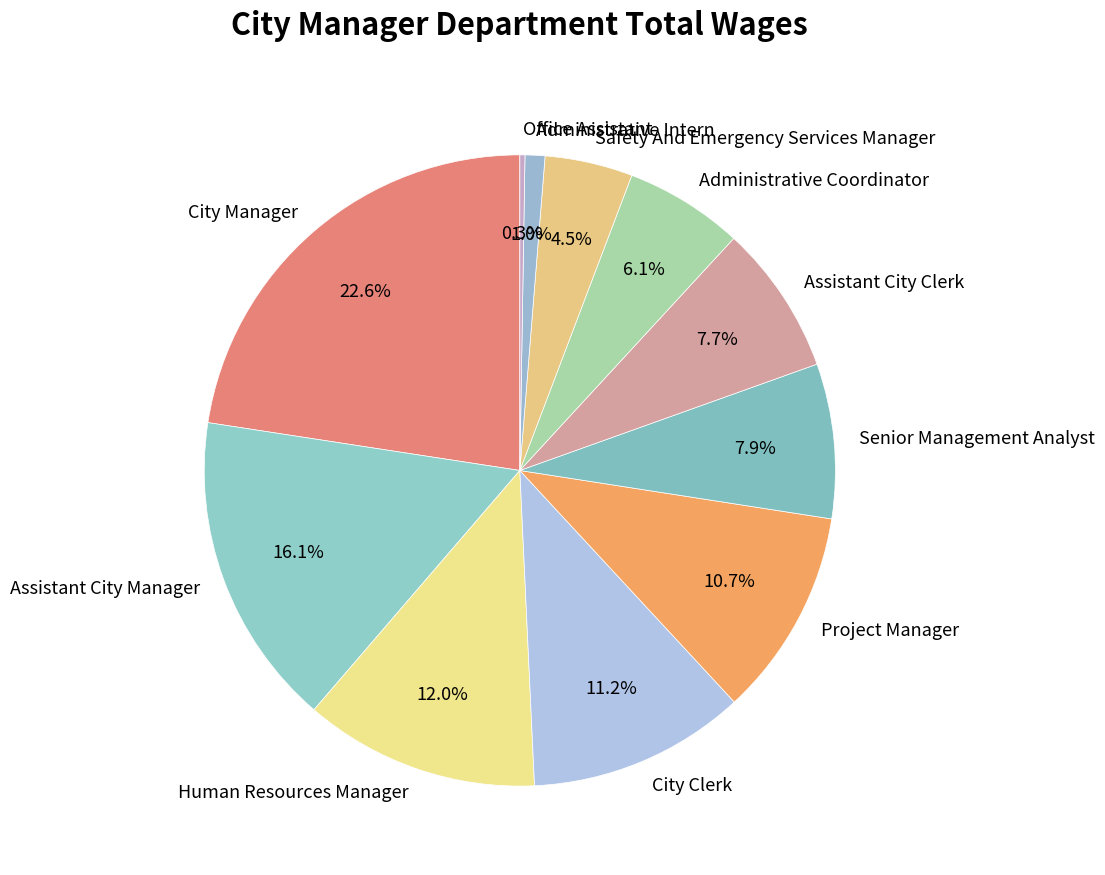

Which has a higher value, Senior Management Analyst or City Clerk?

City Clerk